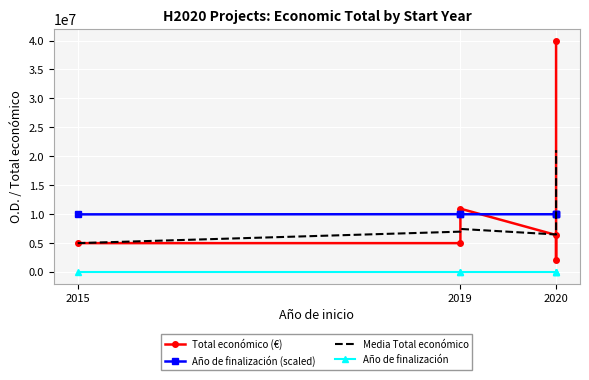

How many data points does each series have?

6